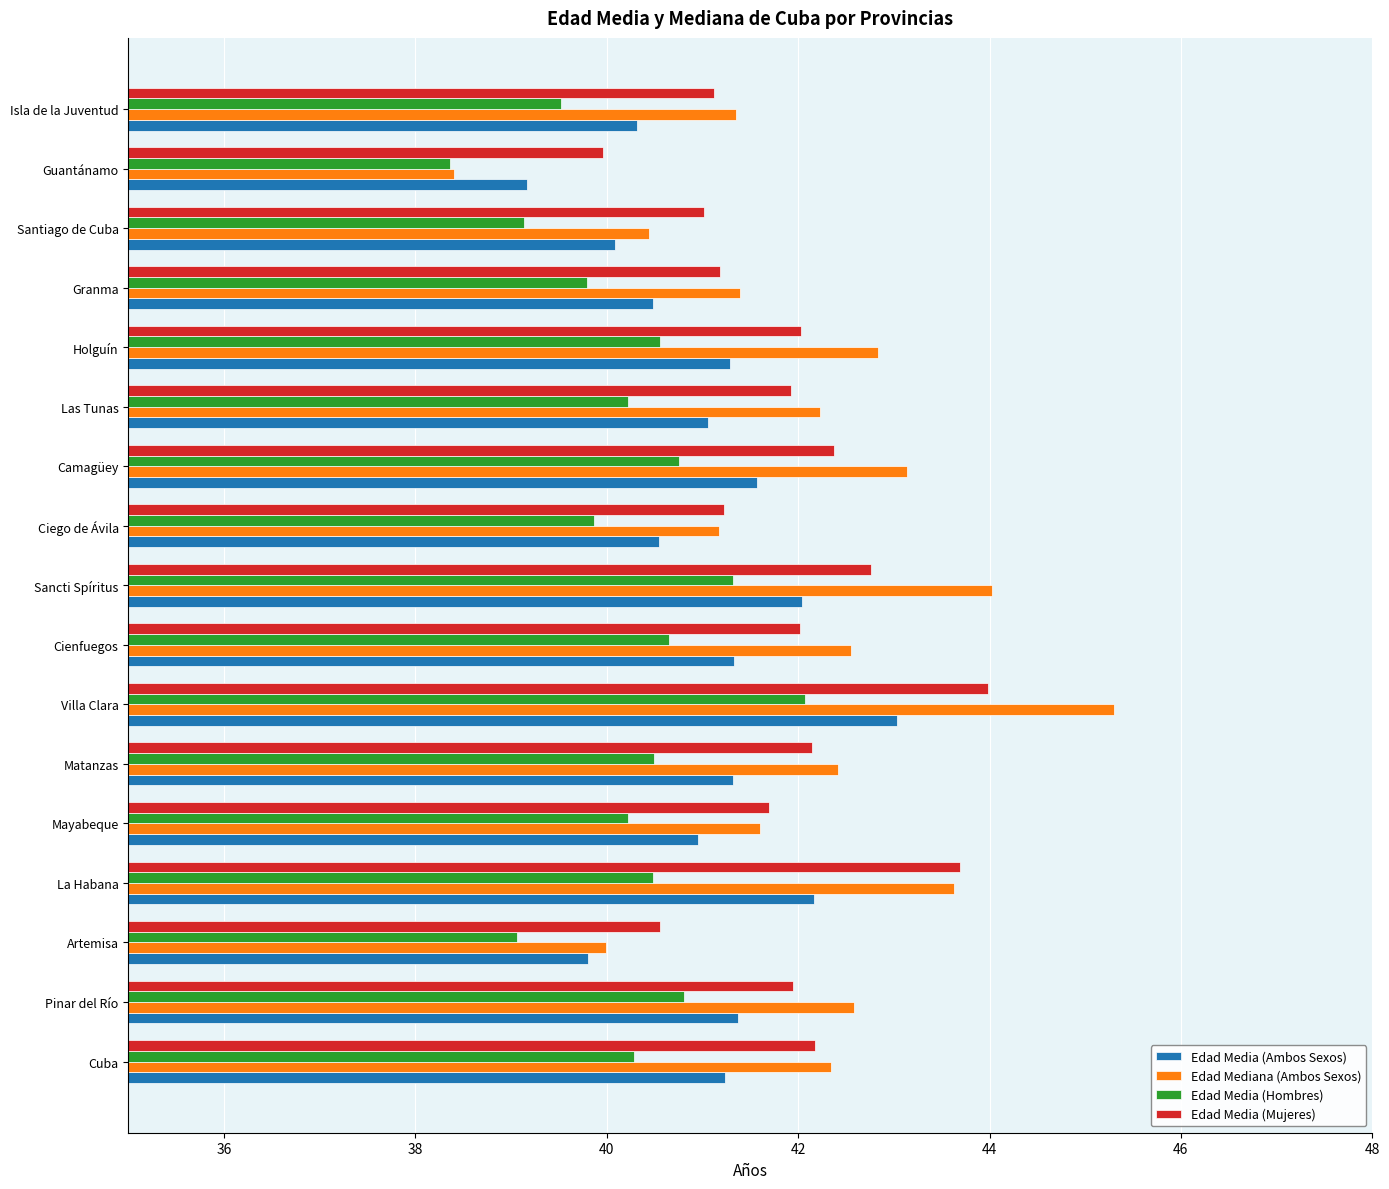

Rank the series by their maximum value, from lowest to highest.

Edad Media (Hombres), Edad Media (Ambos Sexos), Edad Media (Mujeres), Edad Mediana (Ambos Sexos)